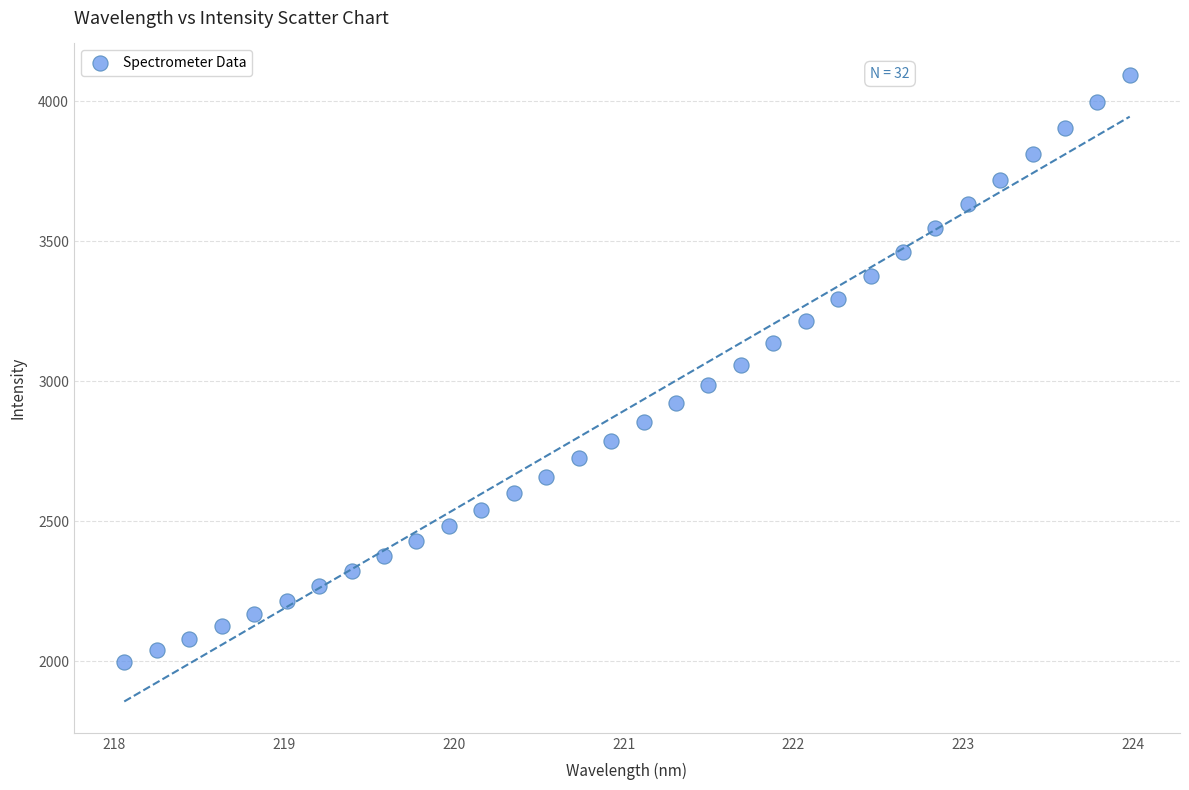

What is the range of X values (max minus min)?

5.9